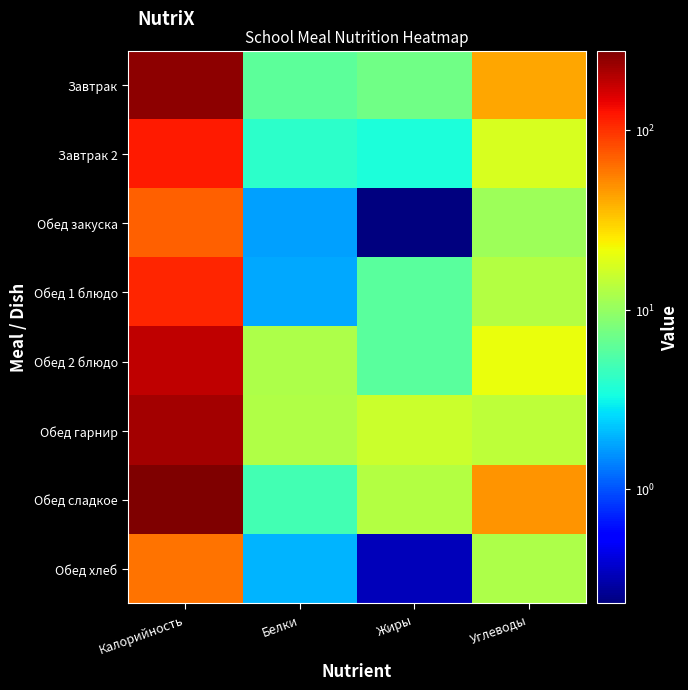

Which series has the largest total across all categories?

Обед сладкое